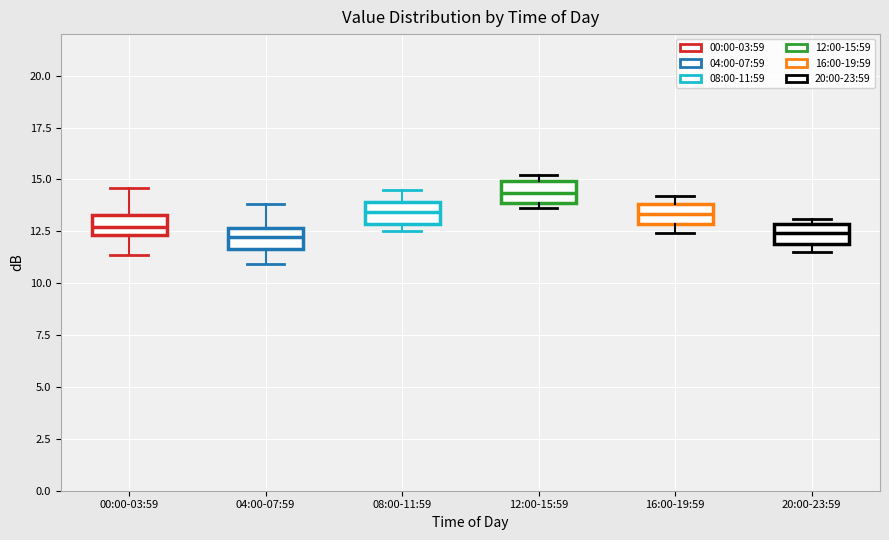

Reading left to right, transcribe this box plot: for each box, give where its median line is, the range the box spans, and where its two whiskers end, as read against the y-axis. The values are not printed on the chart, so give them approximately, as read against the axis.

00:00-03:59: median 12.5 (inside the box), box 12.5 to 13.5, whiskers 11.5 to 14.5
04:00-07:59: median 12.0, box 11.5 to 12.5, whiskers 11.0 to 14.0
08:00-11:59: median 13.5, box 13.0 to 14.0, whiskers 12.5 to 14.5
12:00-15:59: median 14.5, box 14.0 to 15.0, whiskers 13.5 to 15.0 (just above the box's upper edge)
16:00-19:59: median 13.5, box 13.0 to 14.0, whiskers 12.5 to 14.0 (just above the box's upper edge)
20:00-23:59: median 12.5, box 12.0 to 13.0, whiskers 11.5 to 13.0 (just above the box's upper edge)